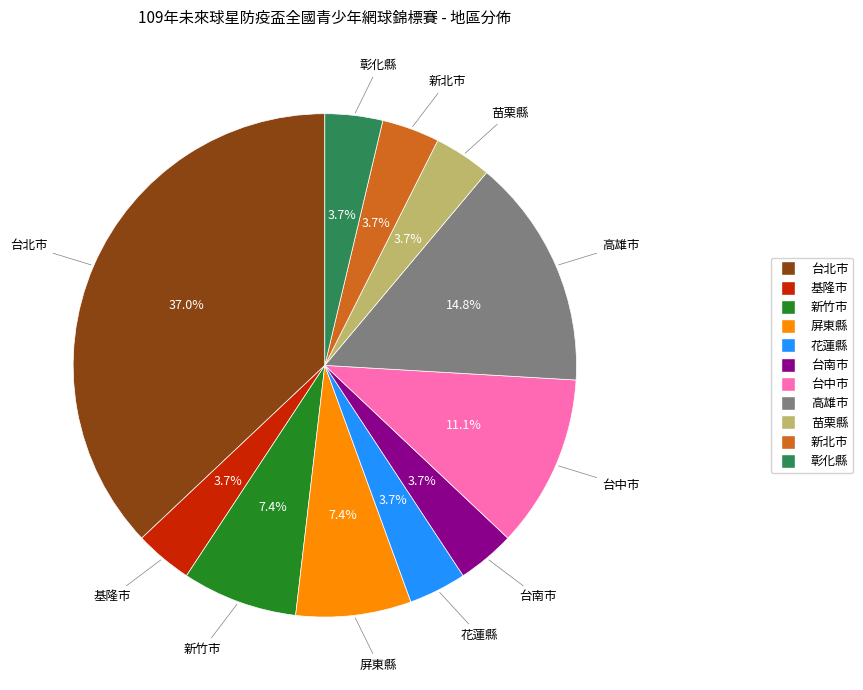

Which slice is the largest?

台北市